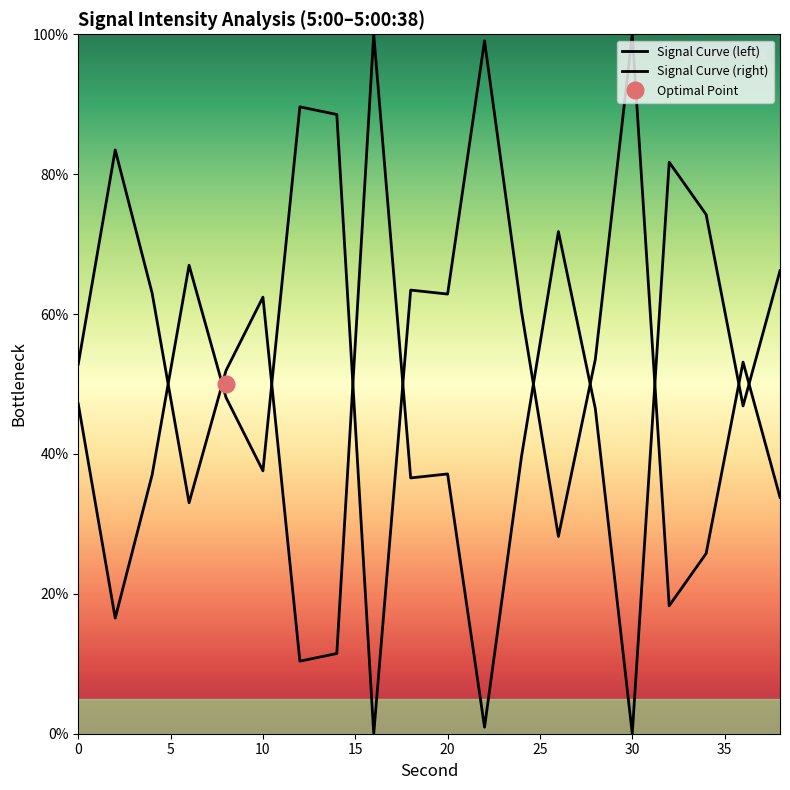

What is the ratio of the value at 36 to the value at 26?

1.9